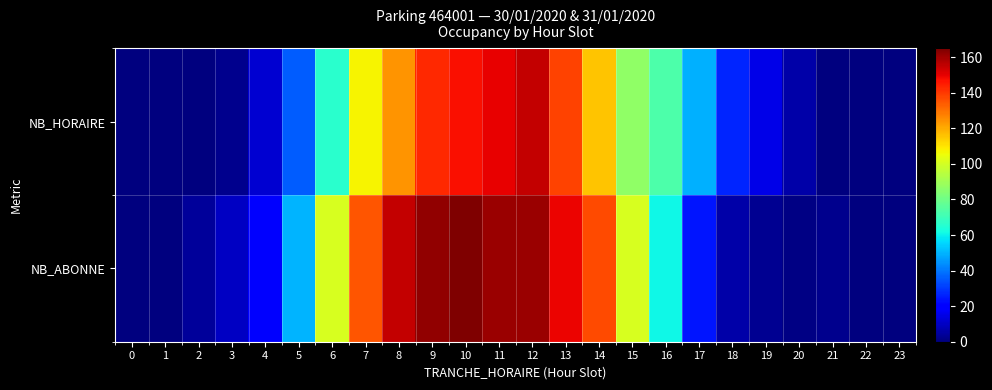

Reading left to right, transcribe all the data shown in this chart.

NB_HORAIRE: 0=0	1=0	2=0	3=2	4=12	5=36	6=66	7=107	8=124	9=143	10=147	11=150	12=155	13=138	14=116	15=87	16=73	17=49	18=27	19=15	20=6	21=0	22=0	23=0
NB_ABONNE: 0=0	1=0	2=4	3=10	4=21	5=50	6=101	7=135	8=155	9=162	10=165	11=161	12=161	13=149	14=137	15=101	16=61	17=24	18=6	19=3	20=1	21=2	22=0	23=0